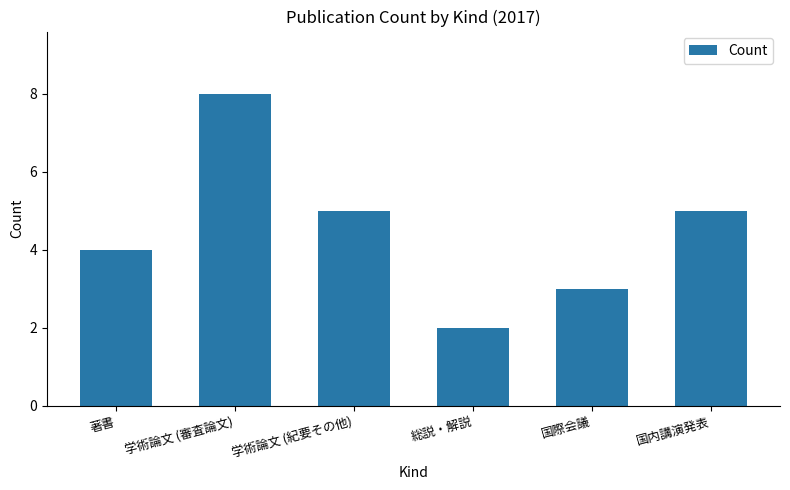

True or false: the data shows 5 at 学術論文 (紀要その他).

True